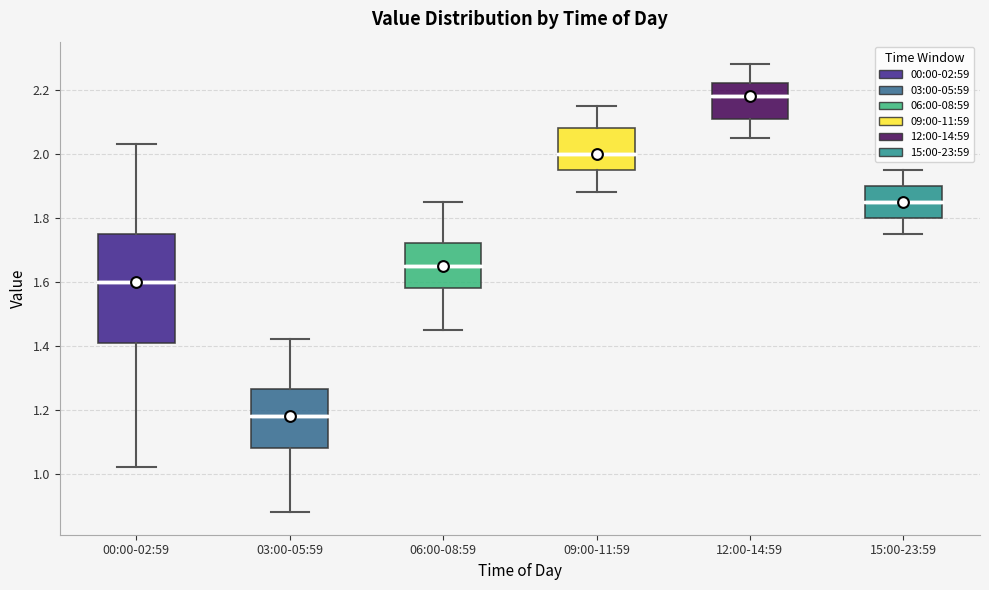

Where is the upper edge of the box for 00:00-02:59 on the y-axis? The values are not printed on the chart, so give them approximately, as read against the axis.

1.76